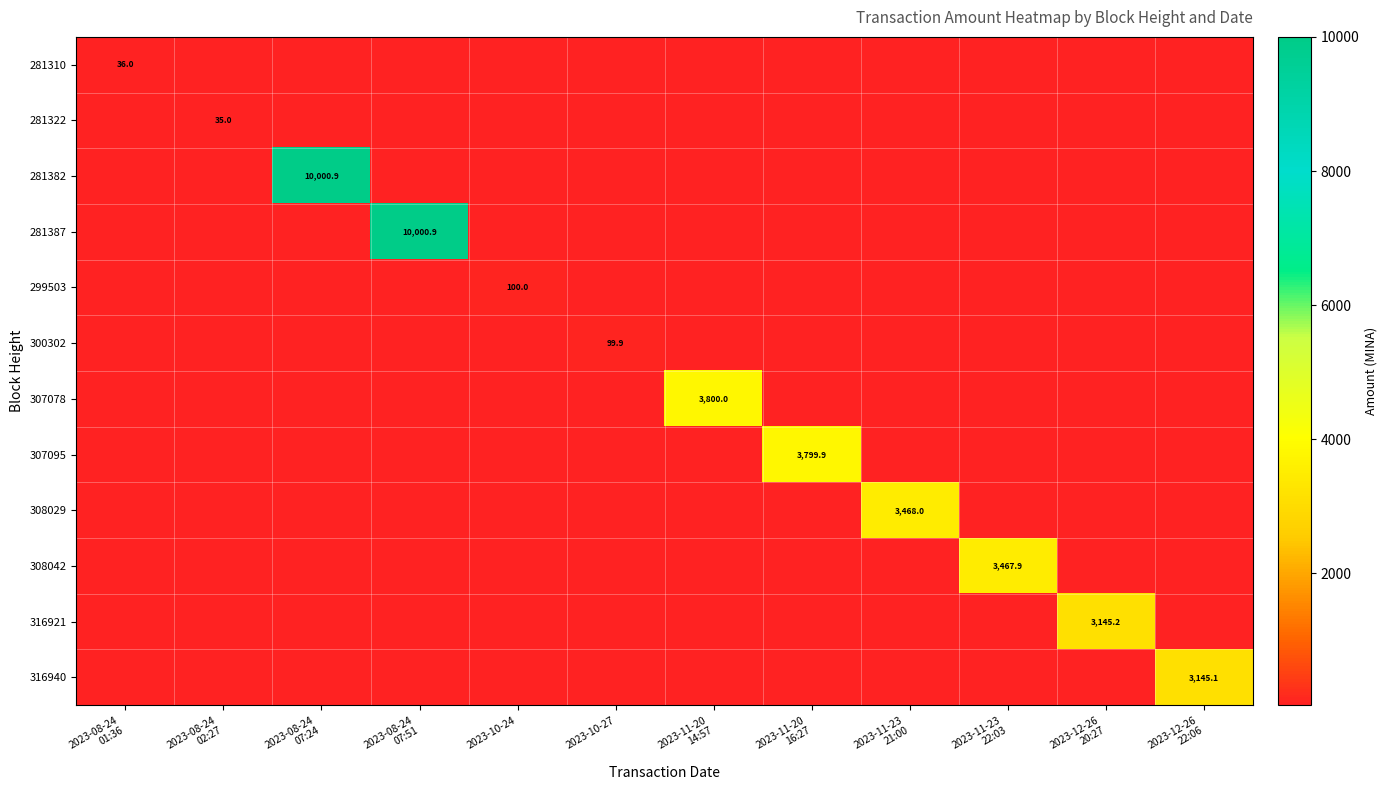

Which category has the highest value across all series?

2023-08-24
07:24